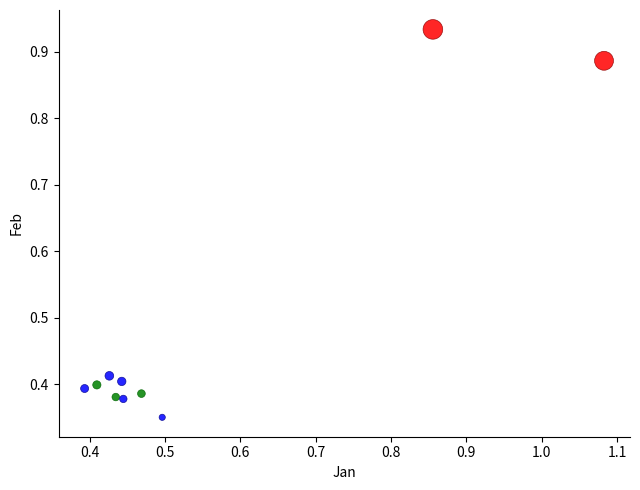

Which series contains the lowest Y value?

Class_2